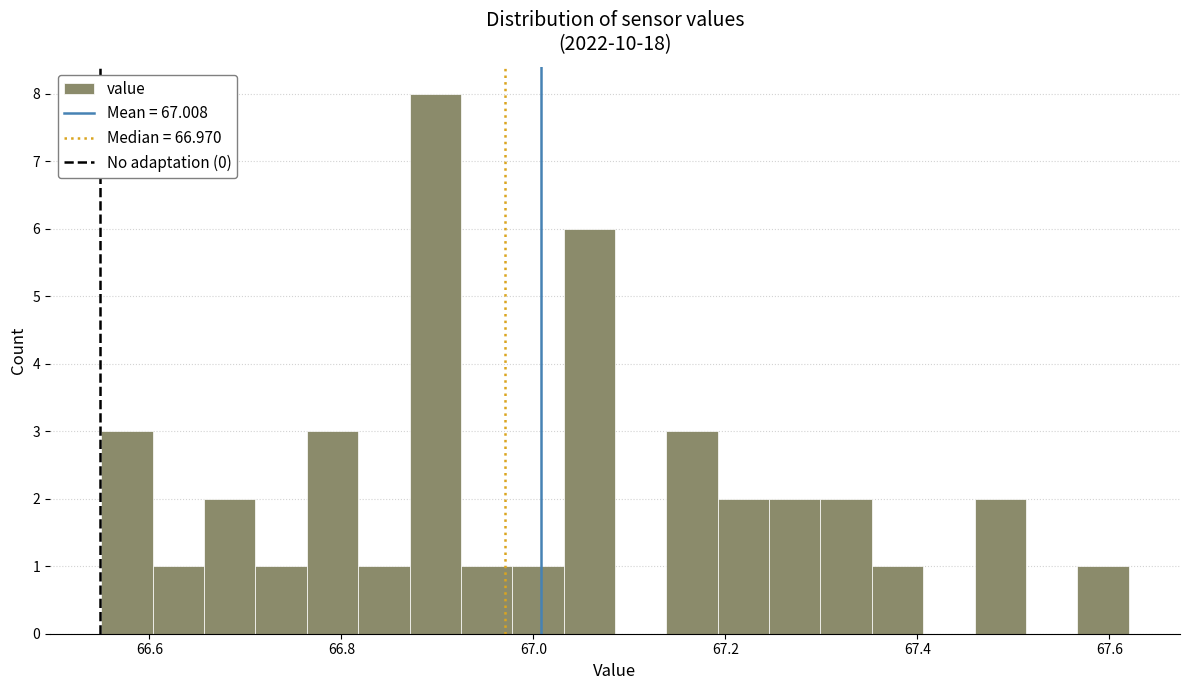

Around what value on the x-axis is the tallest bar? Give the approximate position of its centre, as read against the axis.

66.90